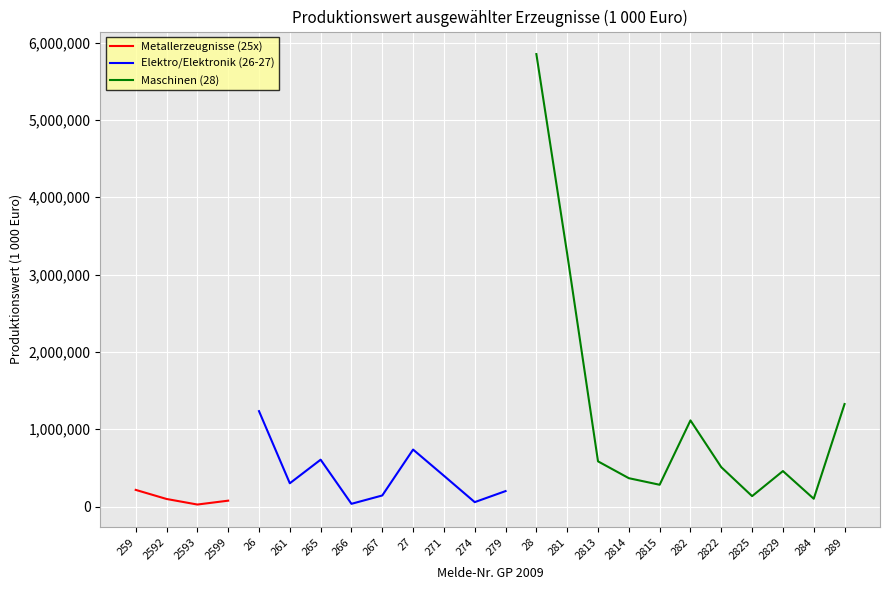

Which label corresponds to the smallest value in the chart?

2593